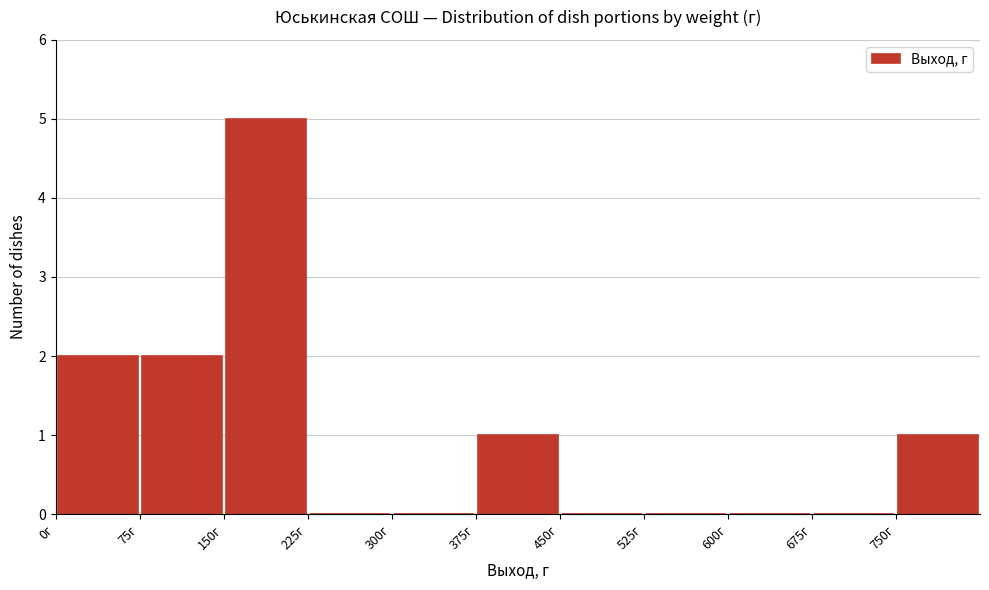

Reading left to right, list every bar in this chart as the range it spans on the x-axis followed by its height. Neither the bar edges nor the heights are printed on the chart, so give them approximately, as read against the axes.

0 to 75: 2
75 to 150: 2
150 to 225: 5
225 to 300: 0
300 to 375: 0
375 to 450: 1
450 to 525: 0
525 to 600: 0
600 to 675: 0
675 to 750: 0
750 to 825: 1